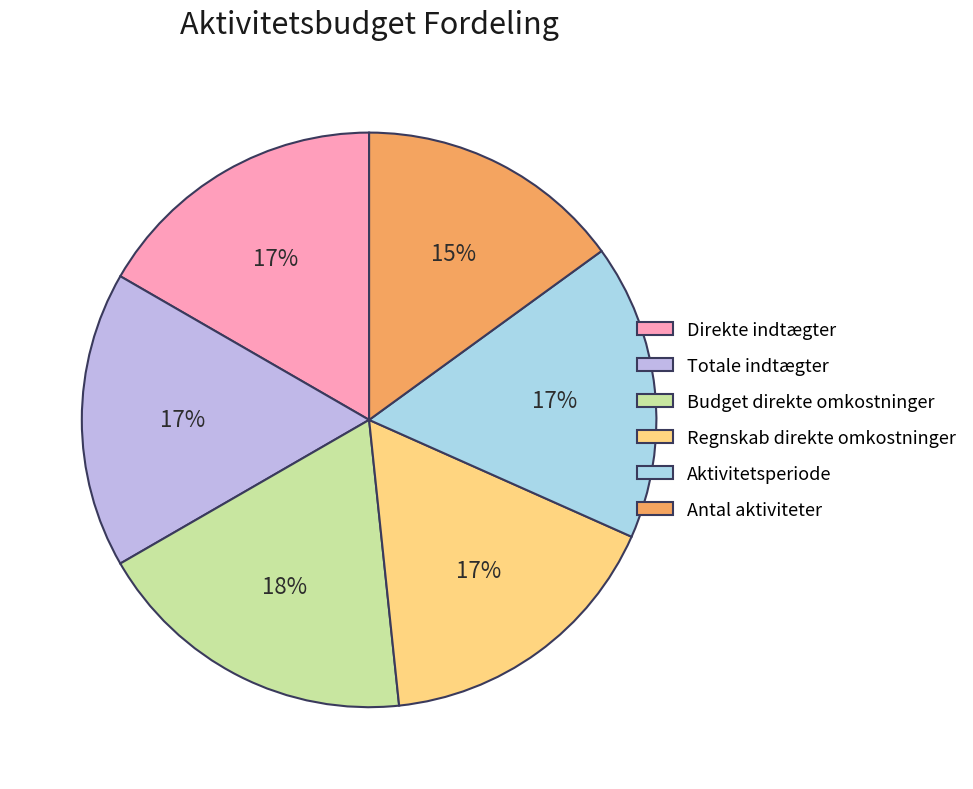

Does Direkte indtægter account for over 50% of the chart?

No